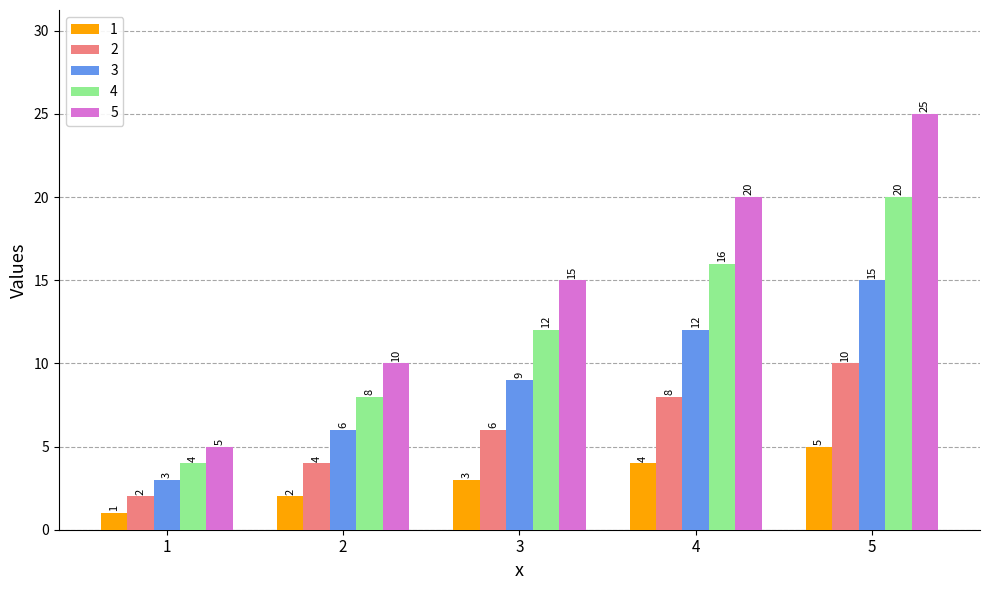

At how many categories does at least one series exceed 8?

4